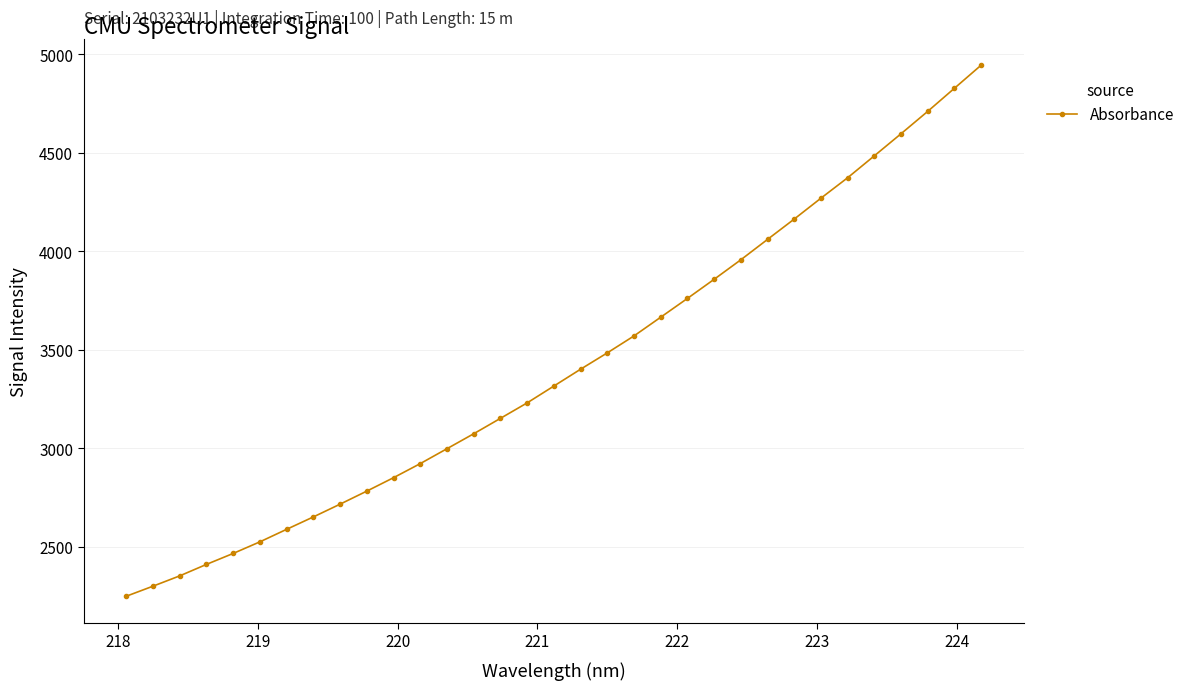

True or false: the data has more than 2 interior local peaks.

False